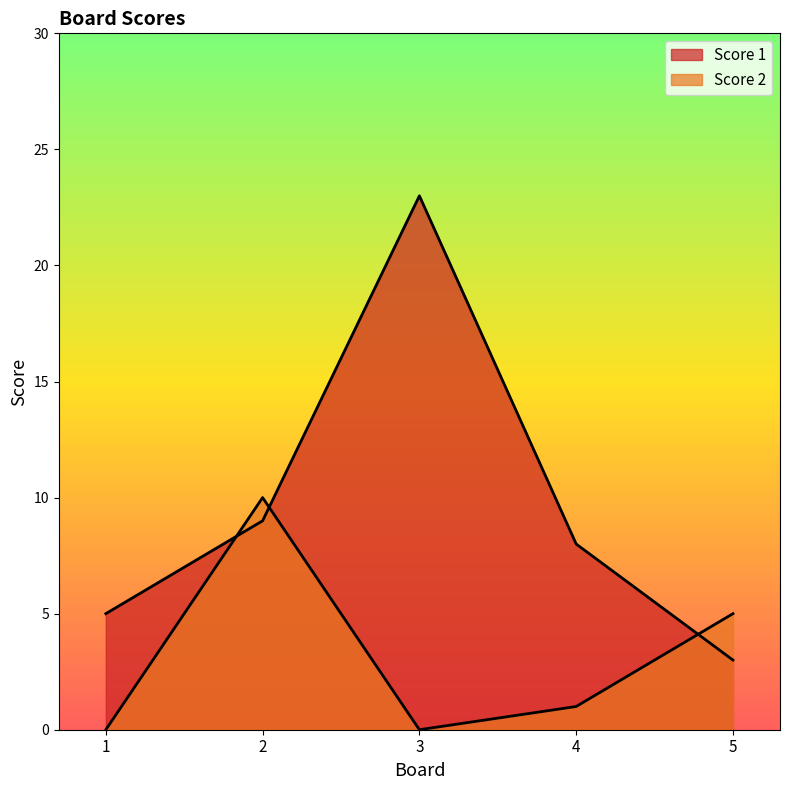

At how many categories does at least one series exceed 14?

1